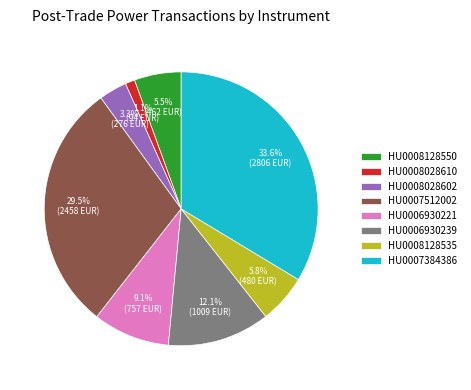

Is there any slice that represents more than half of the pie?

No